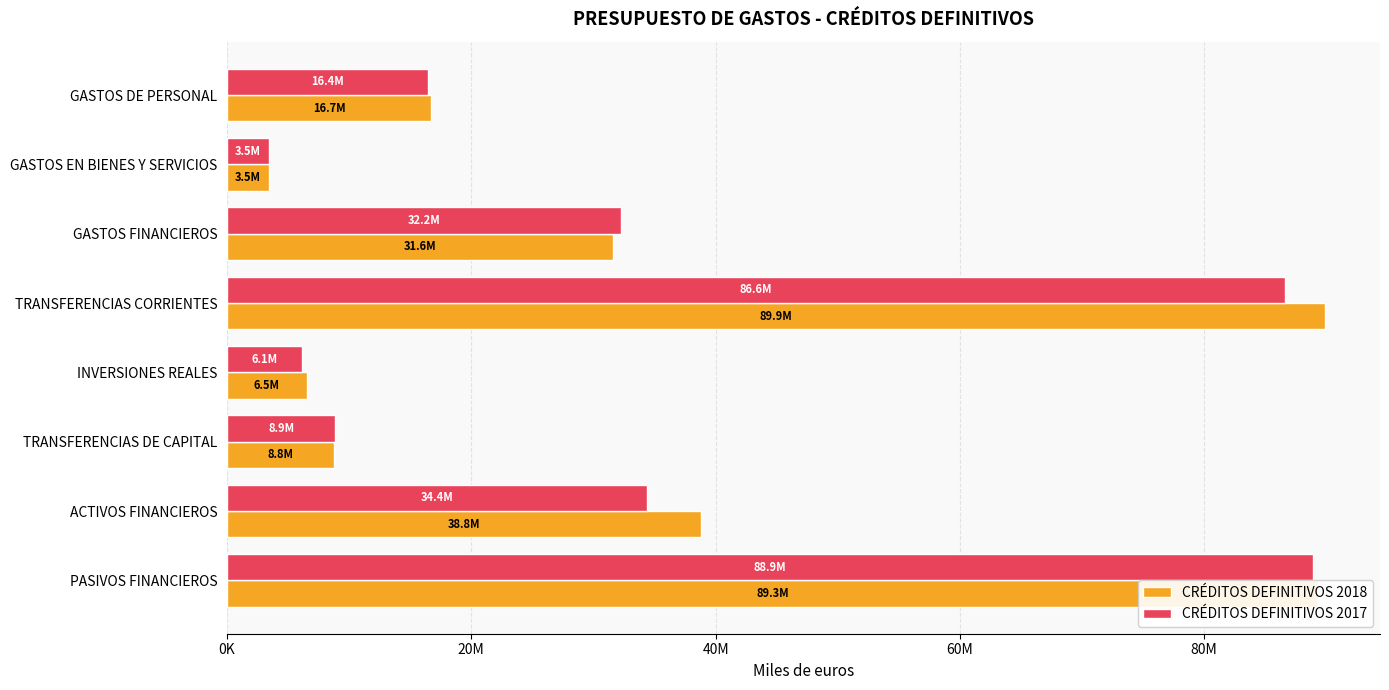

What is the minimum value shown in the chart?

3455081